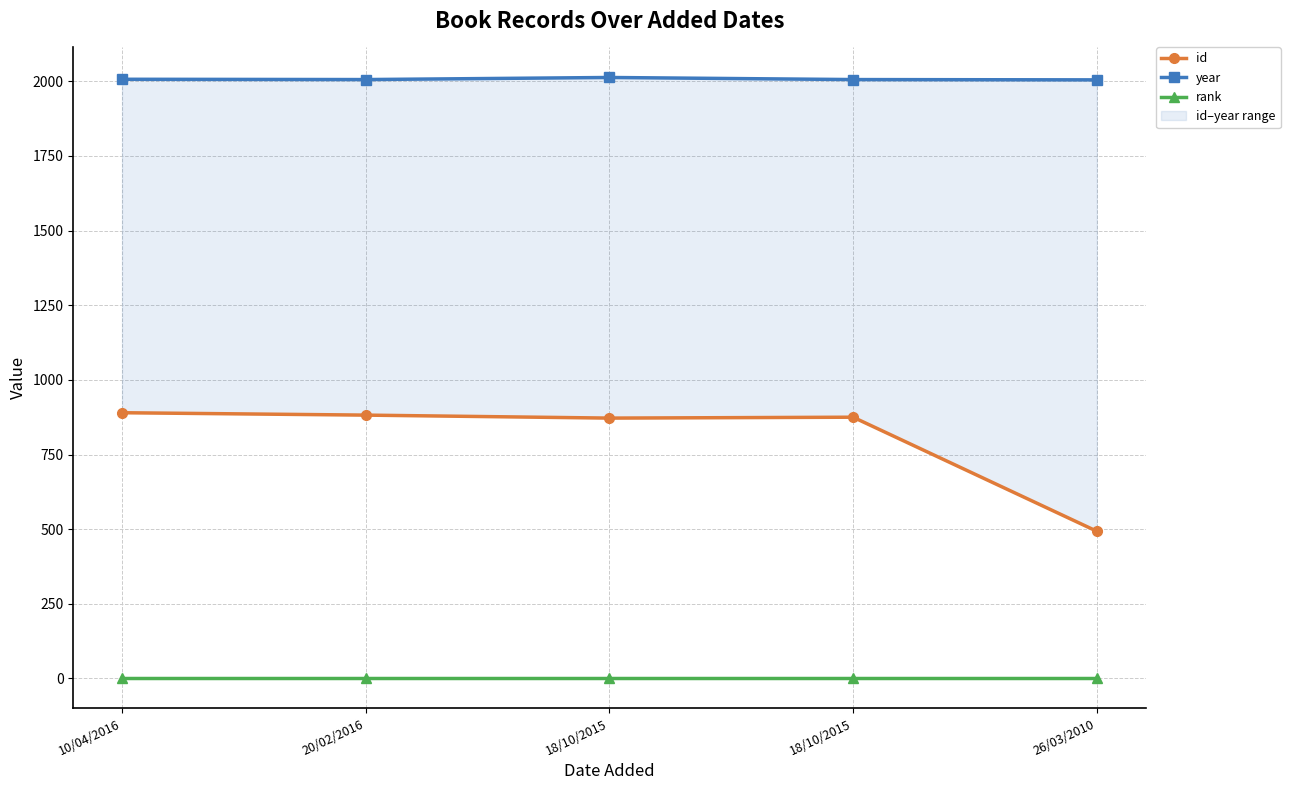

The id series shows 430 at 10/04/2016. True or false?

False